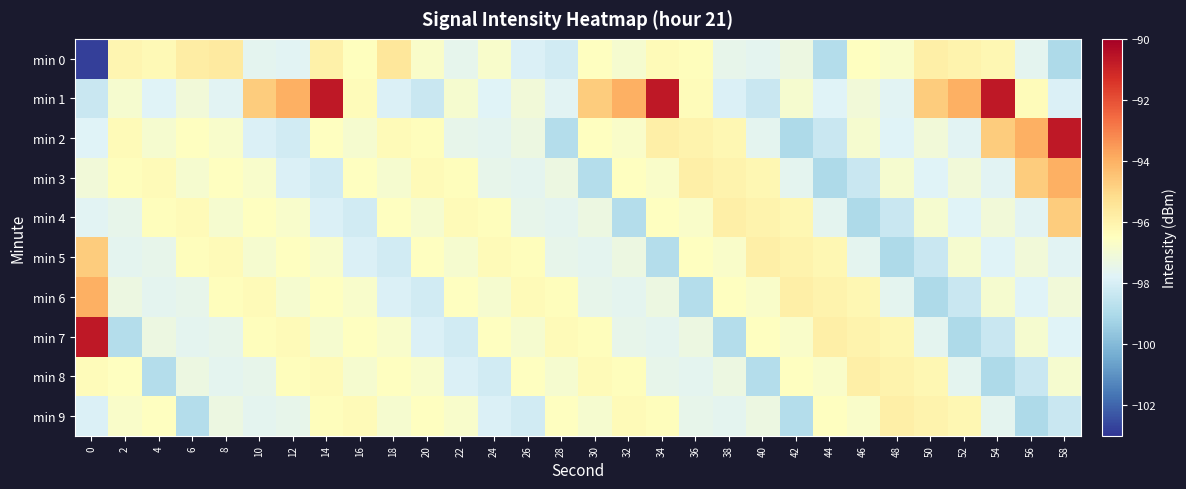

At how many categories does at least one series exceed -101?

30